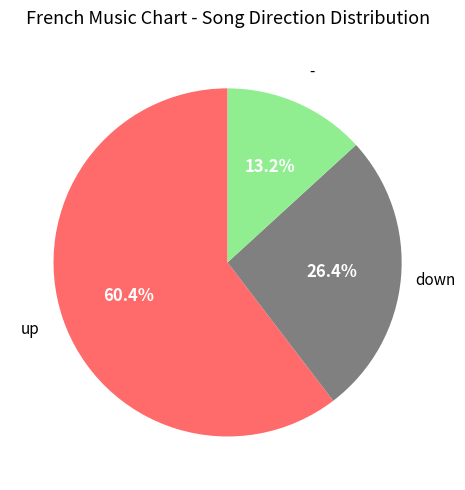

Is there a majority slice in this chart?

Yes